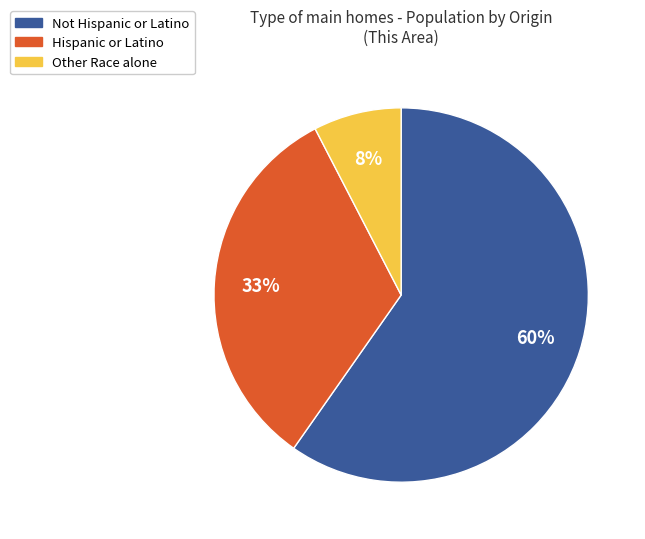

How many segments does this pie chart have?

3